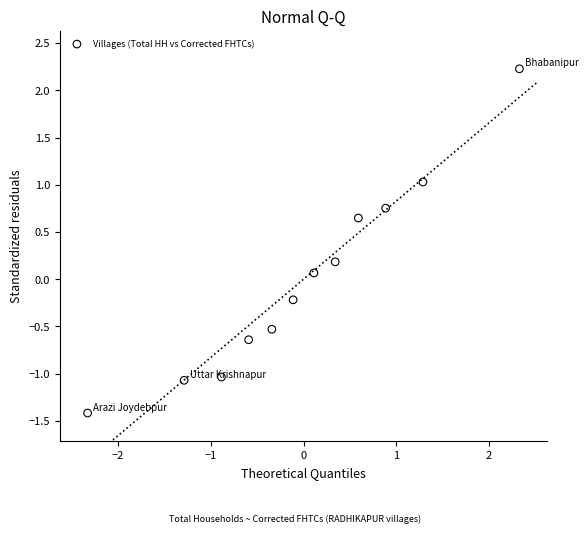

What is the range of X values (max minus min)?

4.7